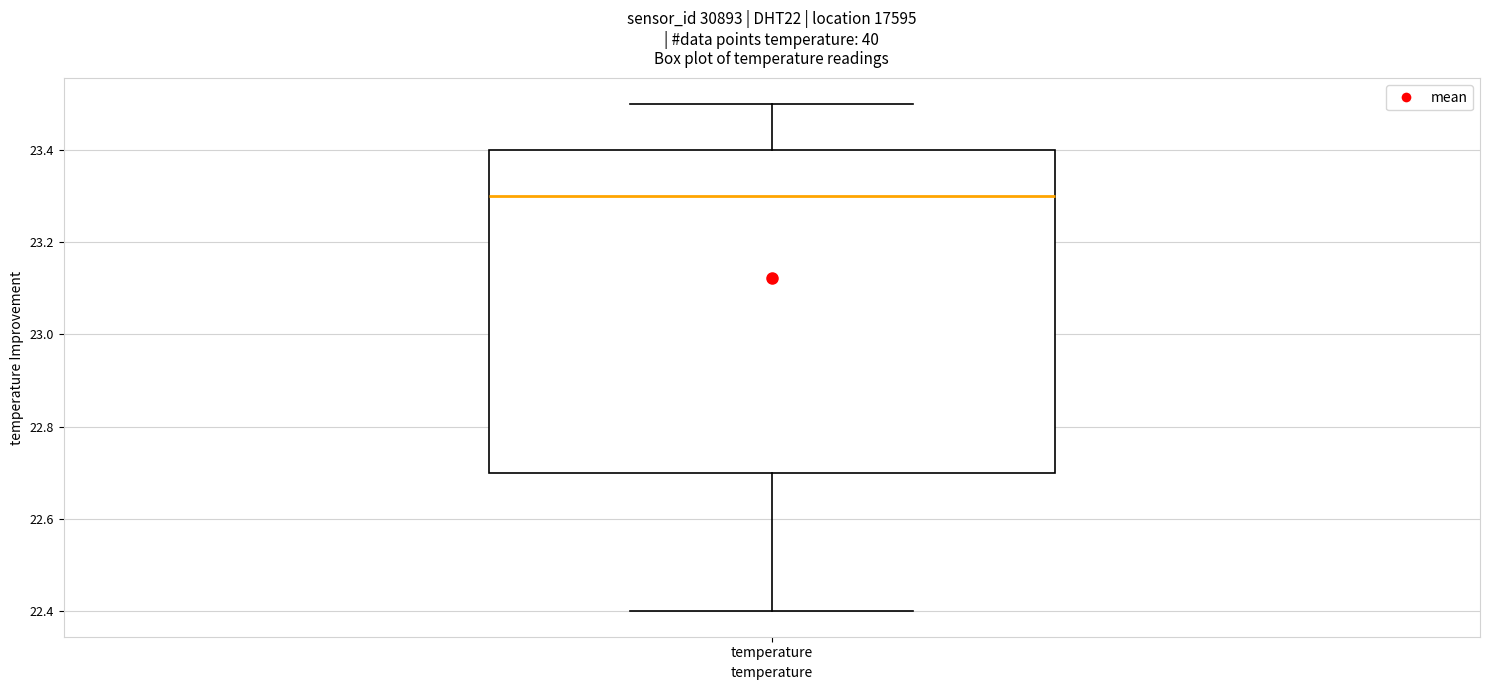

Transcribe this box plot: give where the median line is, the range the box spans, and where the two whiskers end, as read against the y-axis. The values are not printed on the chart, so give them approximately, as read against the axis.

median 23.3, box 22.7 to 23.4, whiskers 22.4 to 23.5